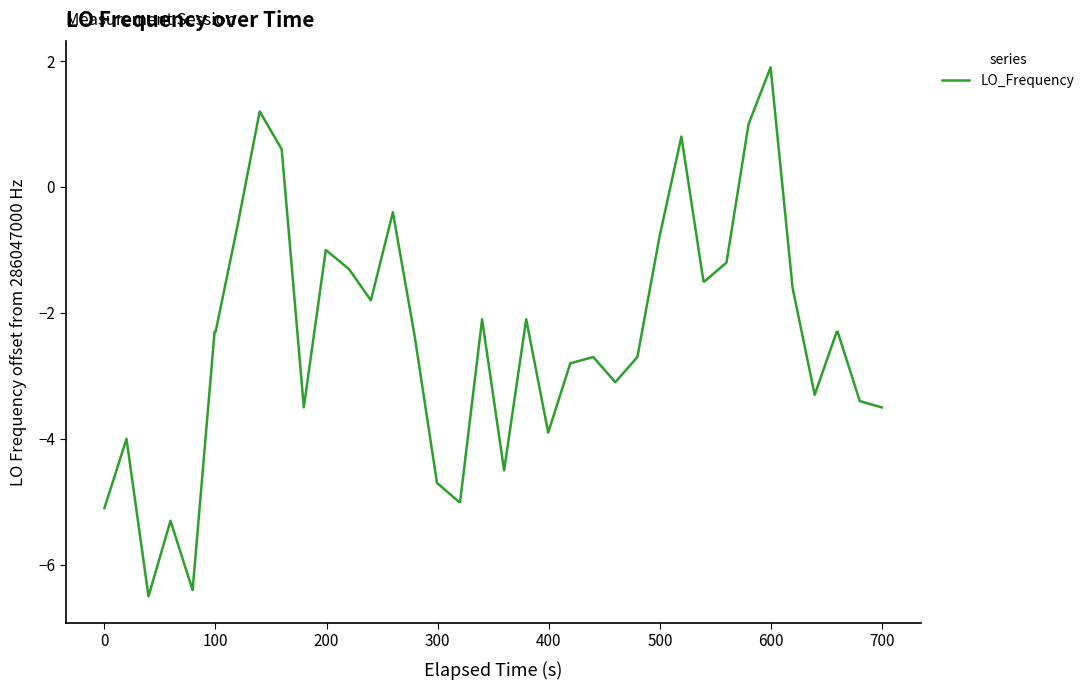

What is the smallest value displayed?

-6.5